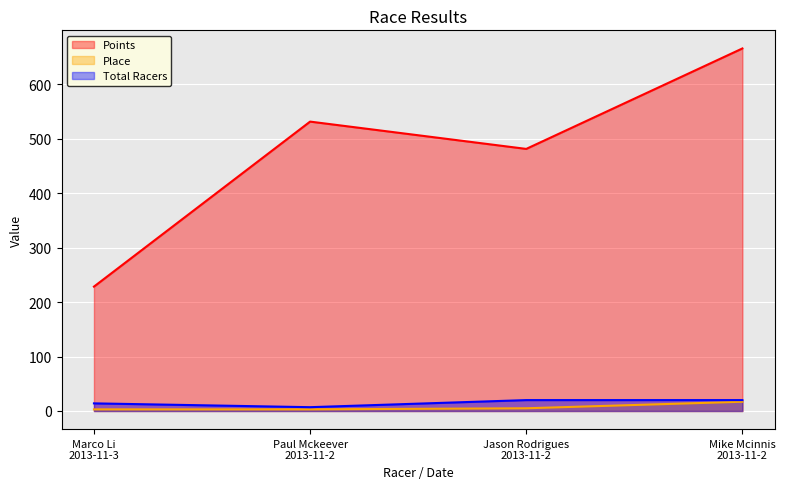

What is the sum of the Total Racers values at 2013-11-2 and 2013-11-2?

40.0